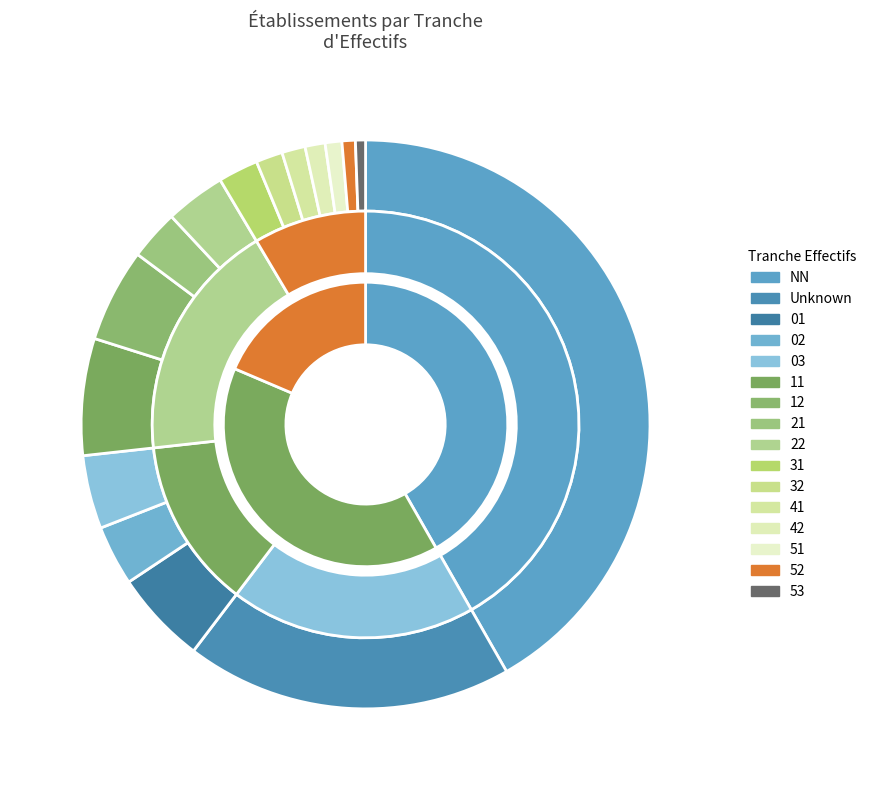

Which category has the smallest portion of the pie?

53